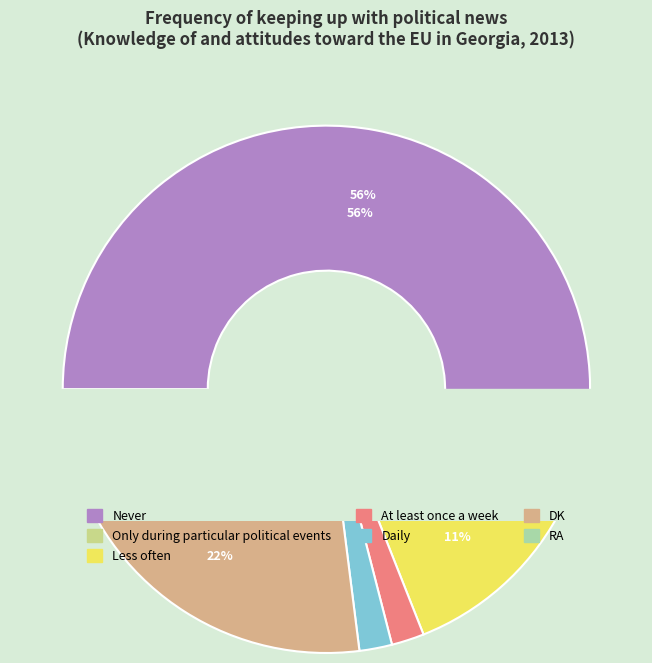

Which has a higher value, DK or Daily?

DK